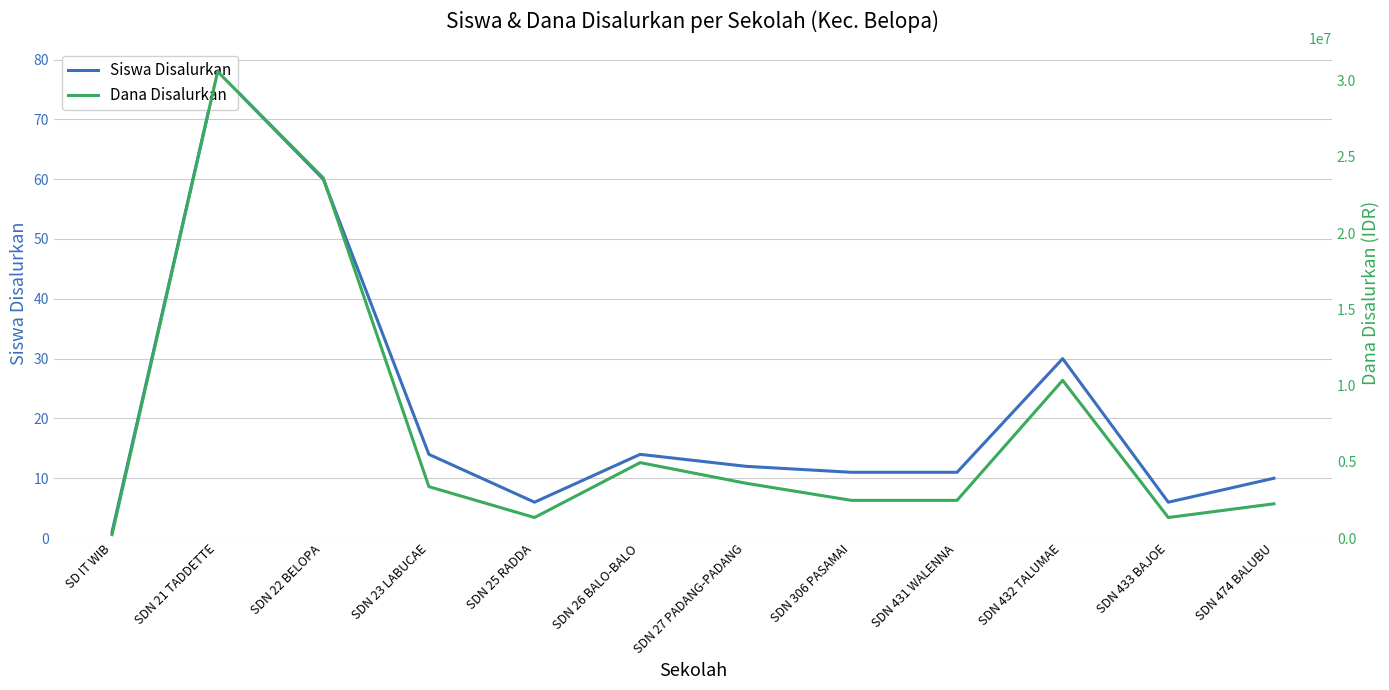

What is the highest value of the Dana Disalurkan series?

30600000